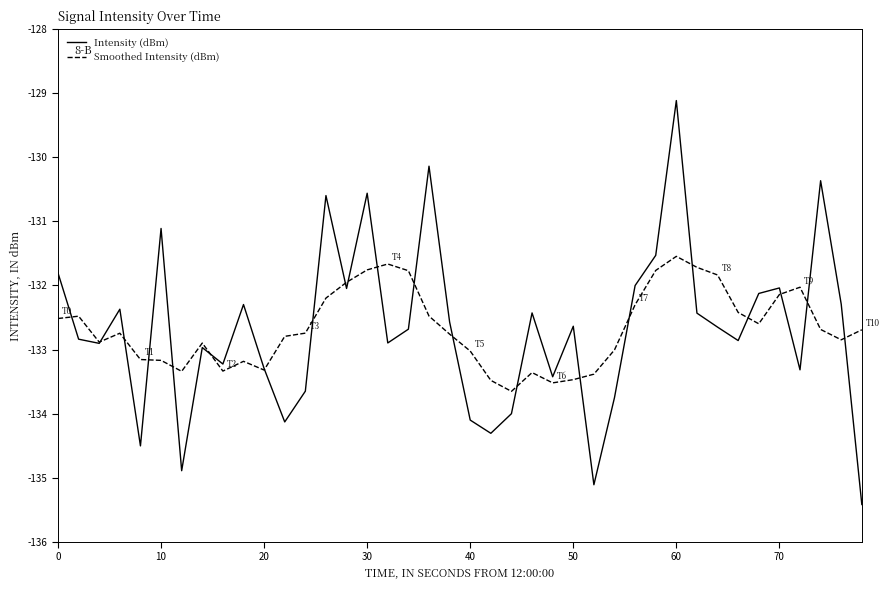

Rank the series by their maximum value, from lowest to highest.

Smoothed Intensity (dBm), Intensity (dBm)